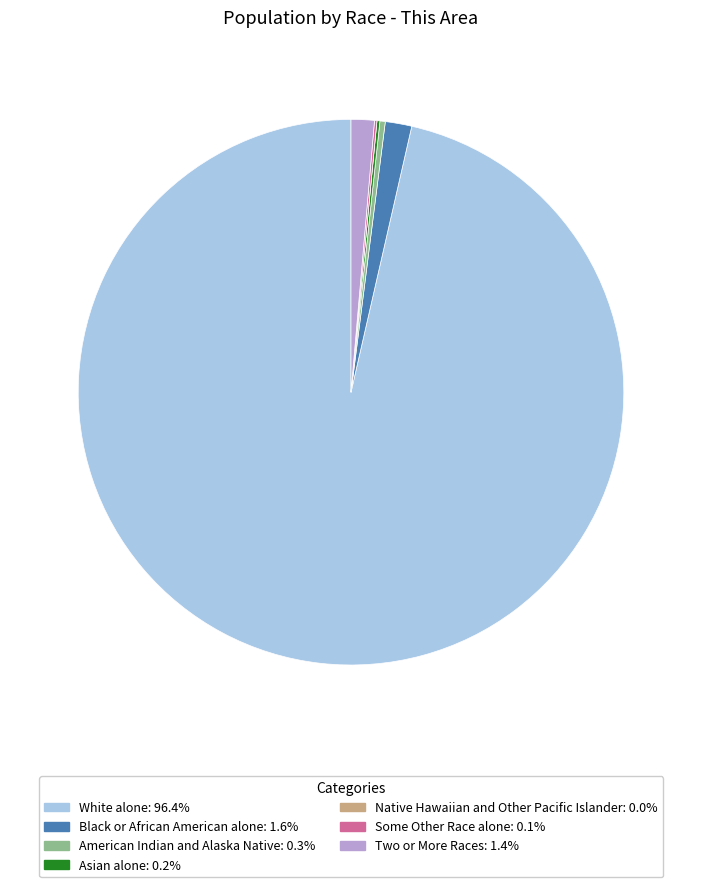

Do White alone and Two or More Races together represent more than half of the pie?

Yes